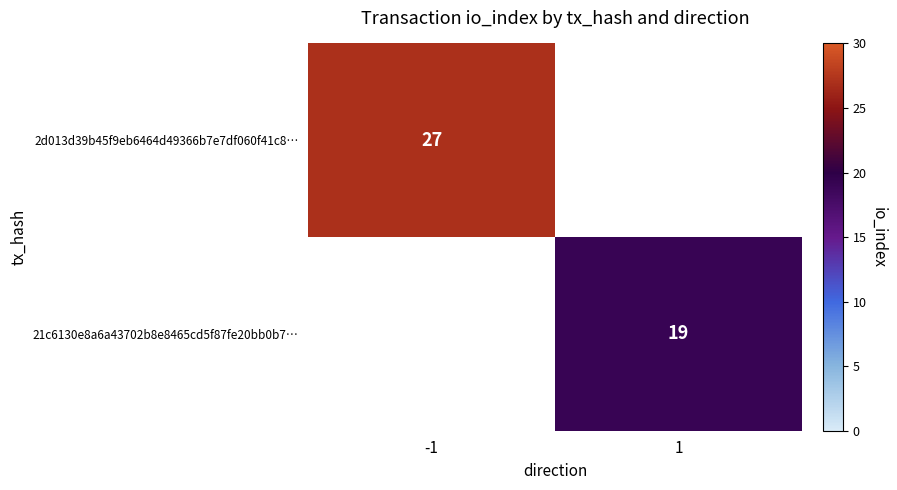

How many series are shown in this chart?

2